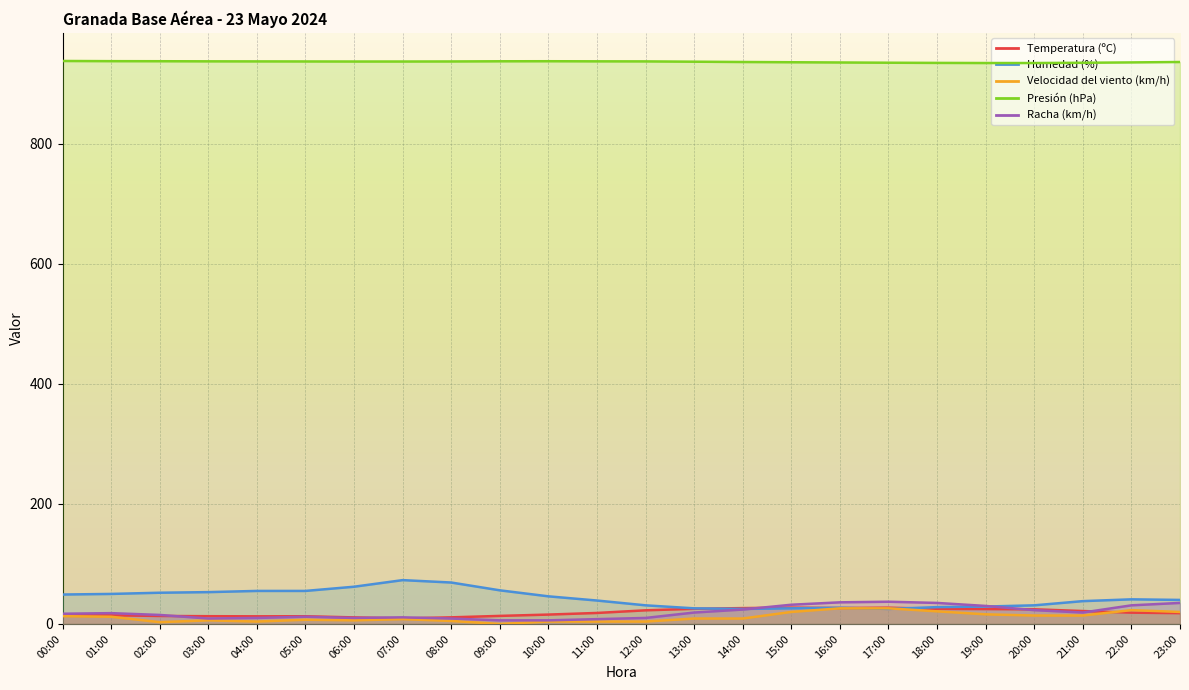

What is the sum of all Humedad (%) values?

1026.0